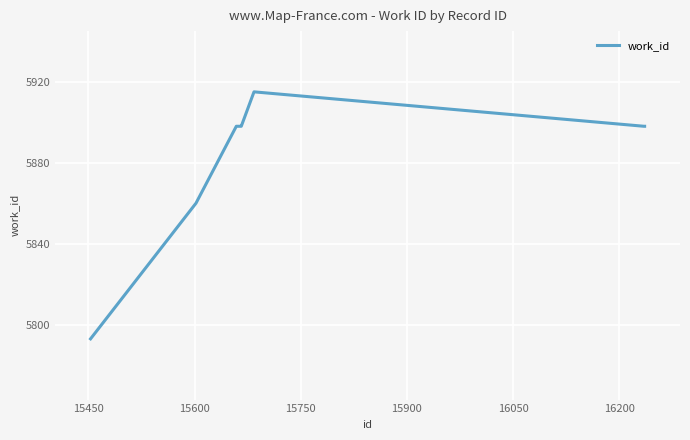

What is the average value?

5884